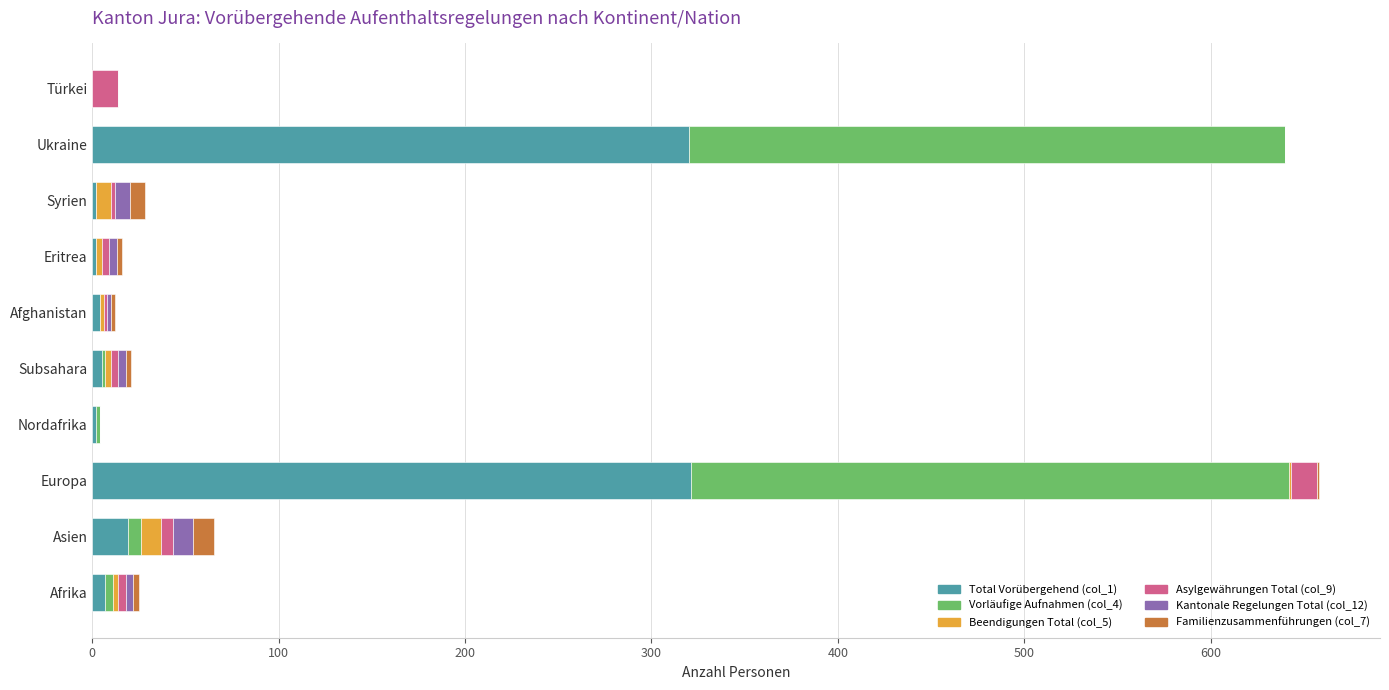

What is the difference between the maximum and second lowest values in the Familienzusammenführungen (col_7) series?

11